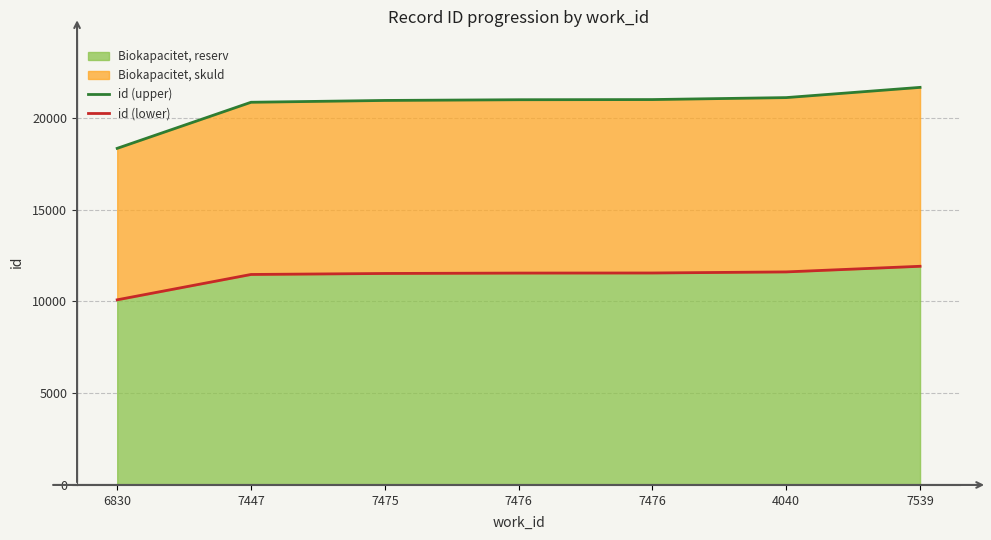

True or false: id (lower) and id (upper) cross at least once.

False